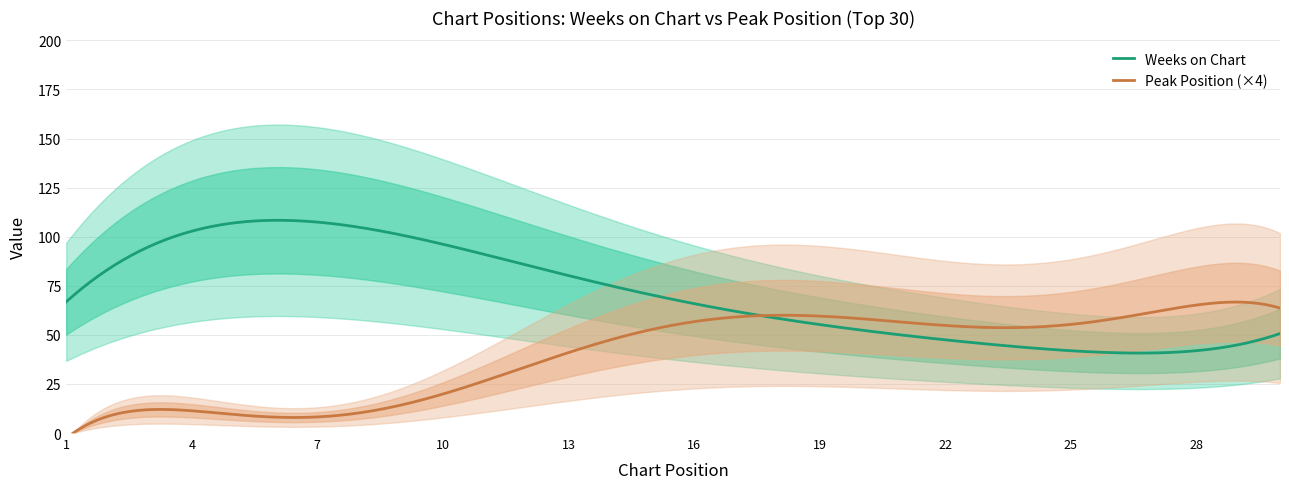

True or false: Weeks on Chart has more than 2 points higher than both neighbors.

True